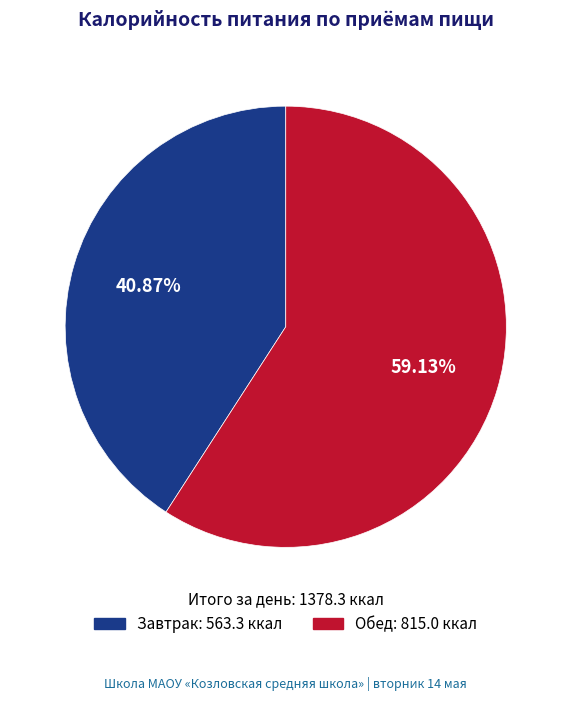

To the nearest percent, what is the combined percentage of Завтрак and Обед?

100%